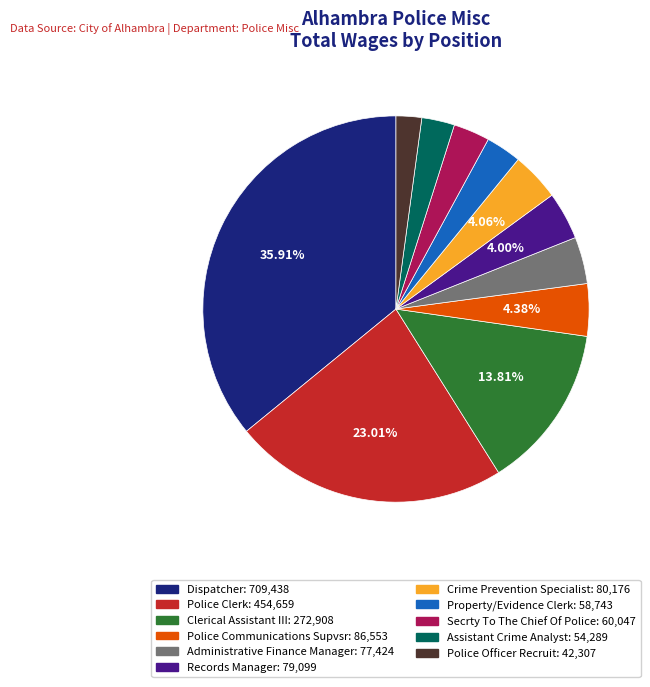

Is there any slice that represents more than half of the pie?

No